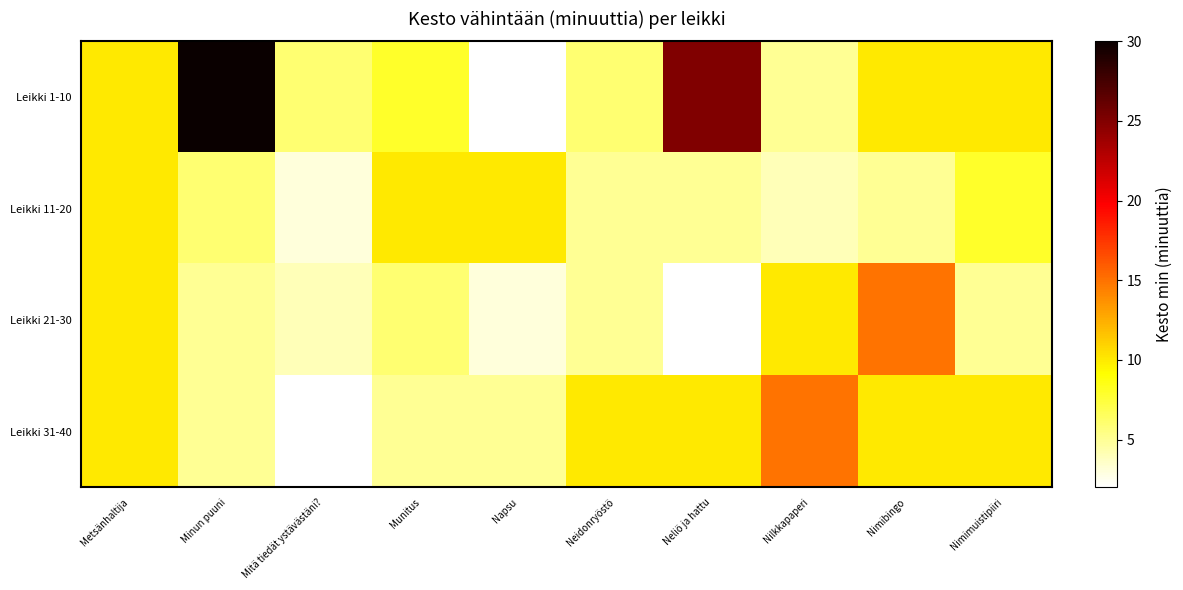

Which series changed the most between Minun puuni and Nimimuistipiiri?

row_0